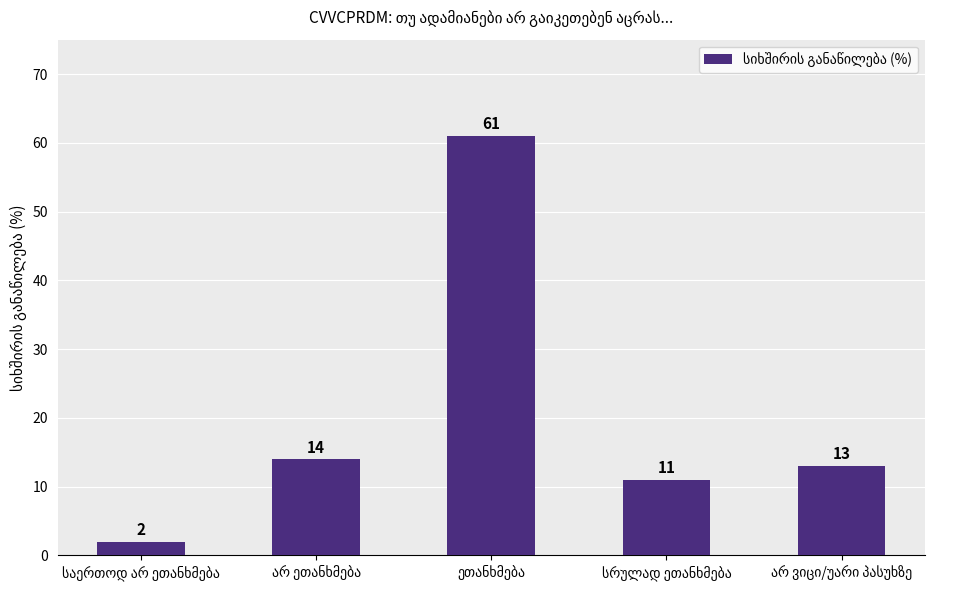

What is the sum of all values?

101